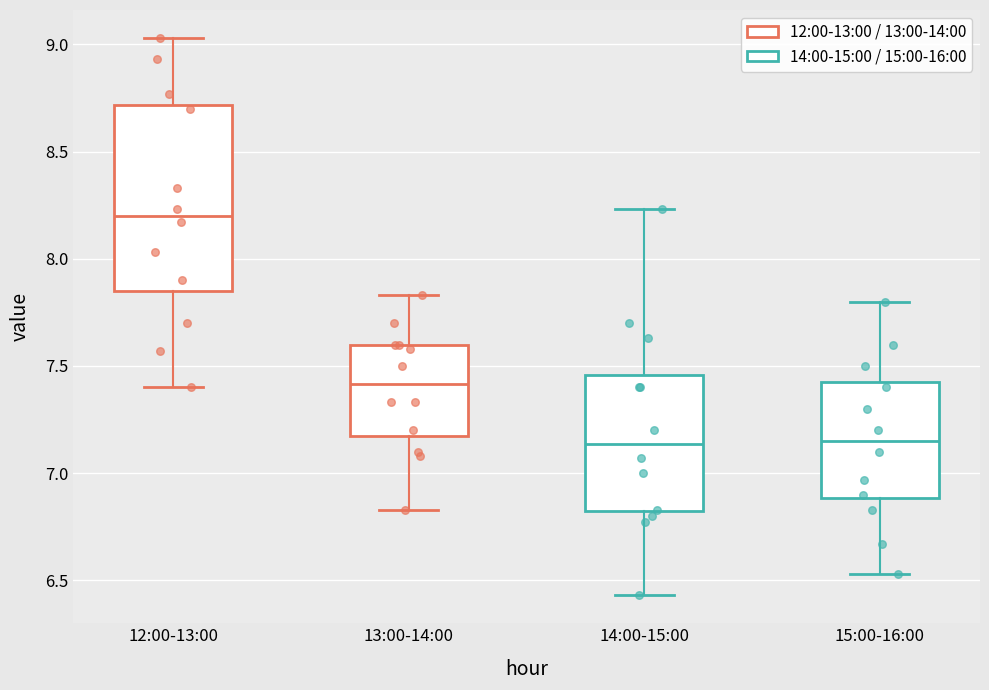

Reading left to right, transcribe this box plot: for each box, give where its median line is, the range the box spans, and where its two whiskers end, as read against the y-axis. The values are not printed on the chart, so give them approximately, as read against the axis.

12:00-13:00: median 8.20, box 7.85 to 8.70, whiskers 7.40 to 9.05
13:00-14:00: median 7.40, box 7.20 to 7.60, whiskers 6.85 to 7.85
14:00-15:00: median 7.15, box 6.80 to 7.45, whiskers 6.45 to 8.25
15:00-16:00: median 7.15, box 6.90 to 7.45, whiskers 6.55 to 7.80